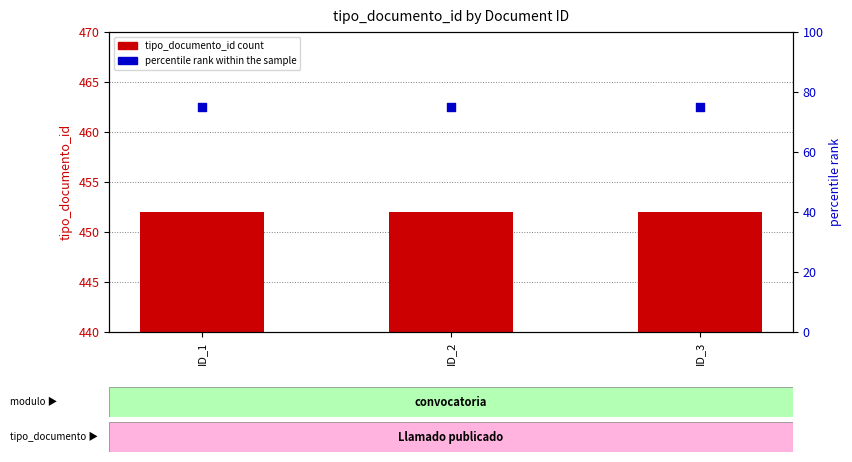

Which series reaches the maximum Y coordinate?

tipo_documento_id